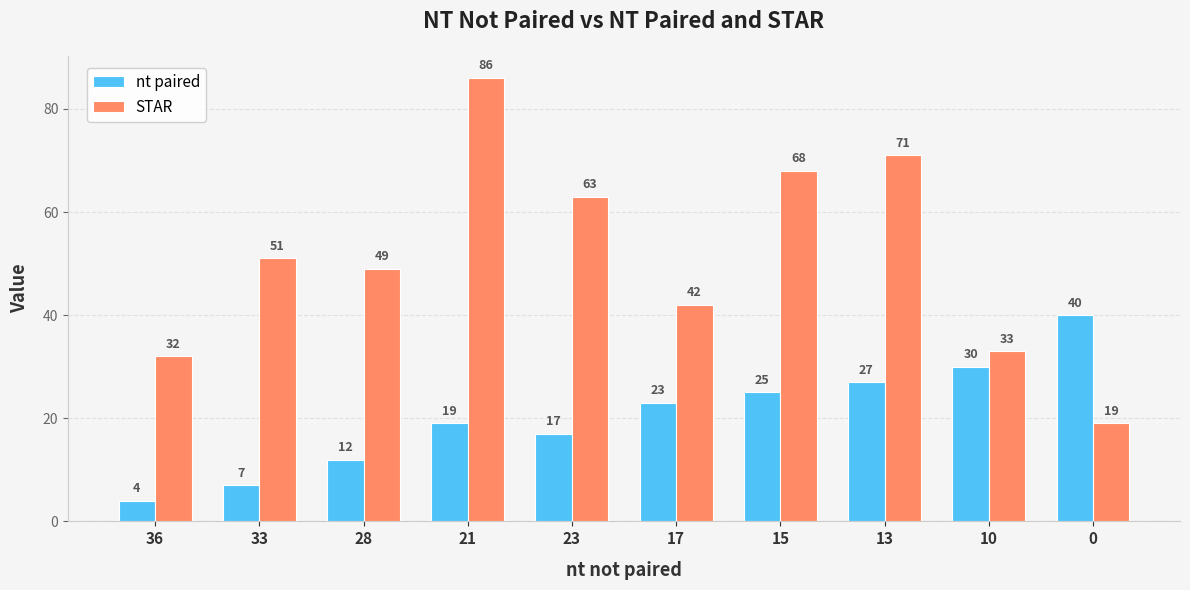

Is it true that nt paired equals 9 at 21?

False